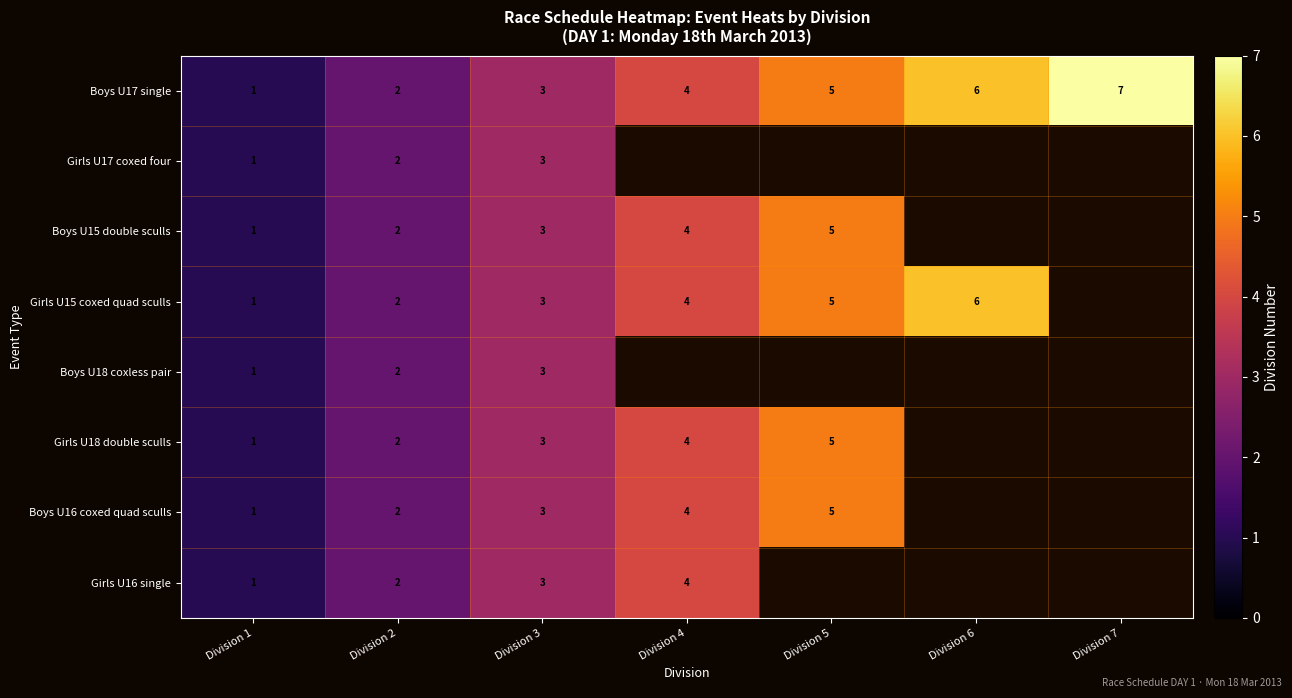

True or false: Boys U15 double sculls has a value of 3 at Division 3.

True